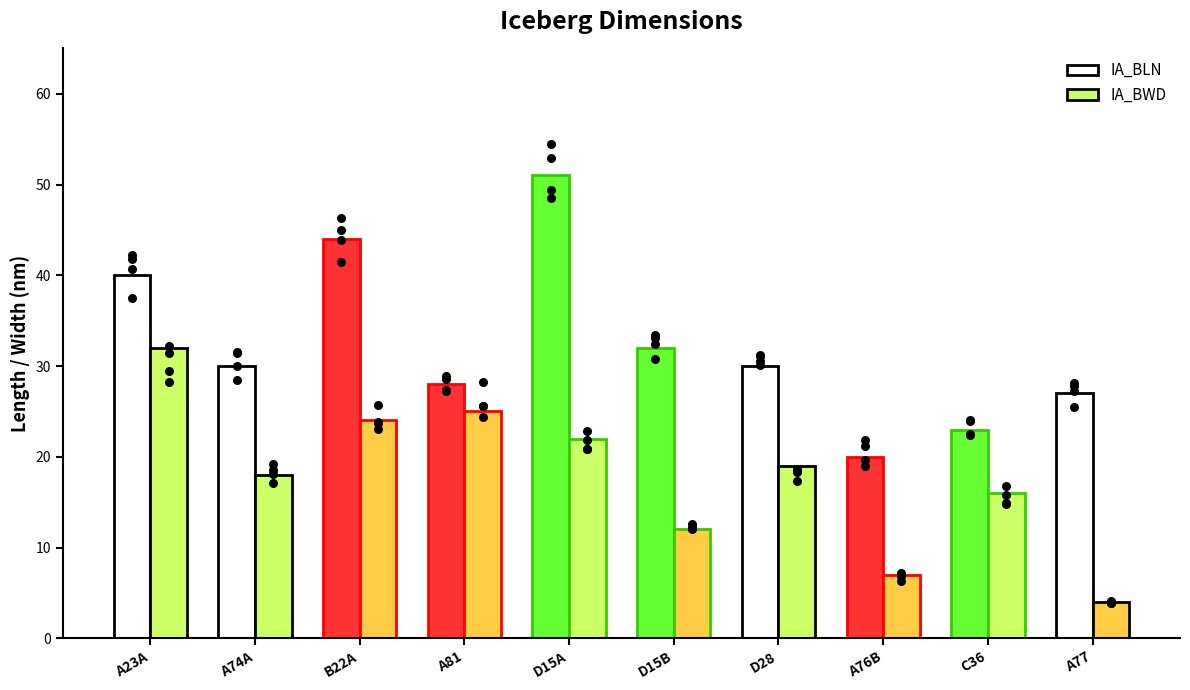

Which series has the largest total across all categories?

IA_BLN